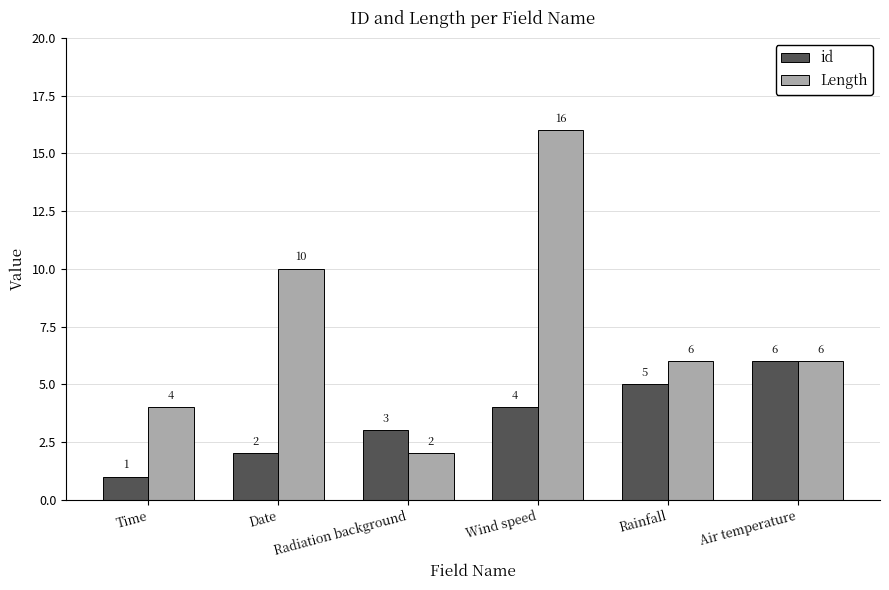

What position from the right is Date?

5